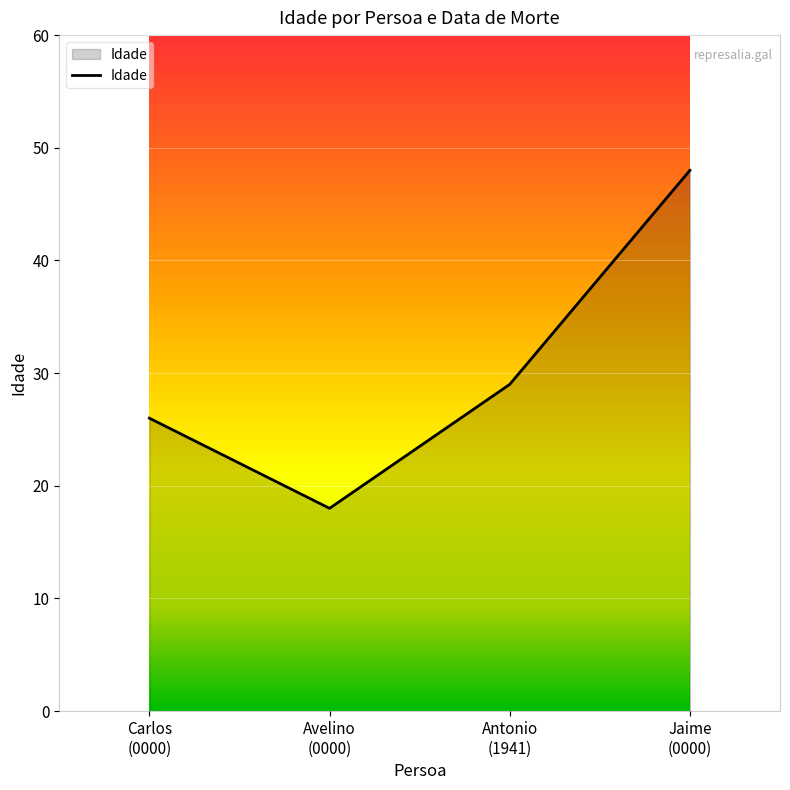

What is the smallest value displayed?

18